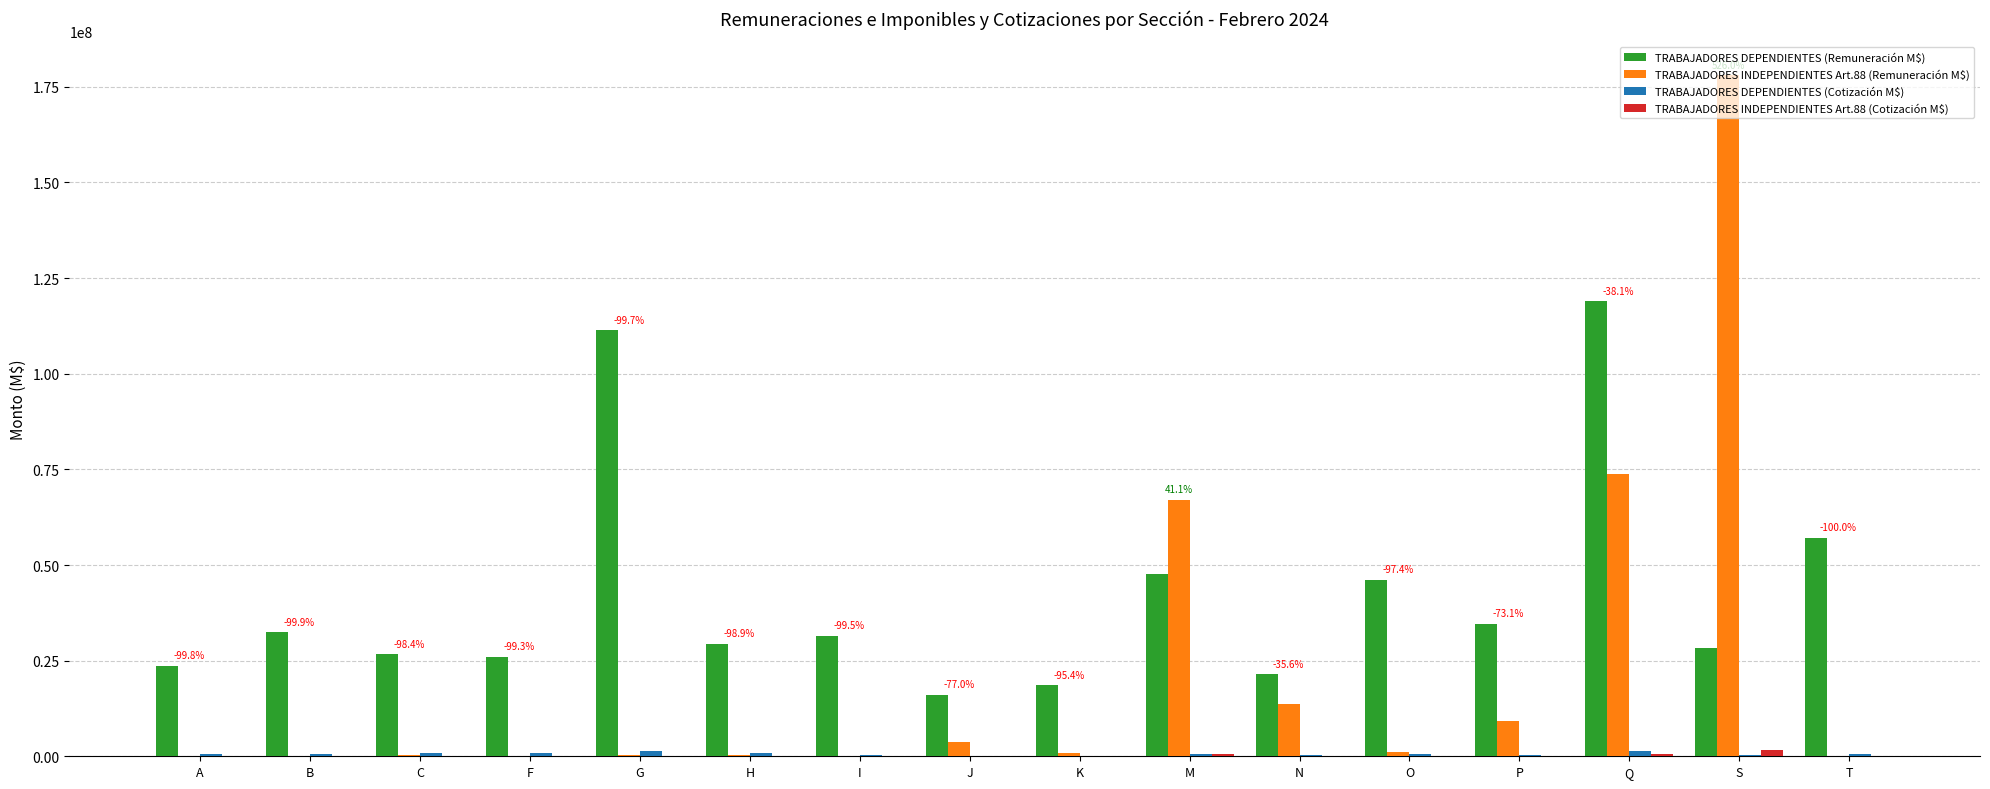

What is the sum of the TRABAJADORES INDEPENDIENTES Art.88 (Remuneración M$) values at K and A?

884881.5